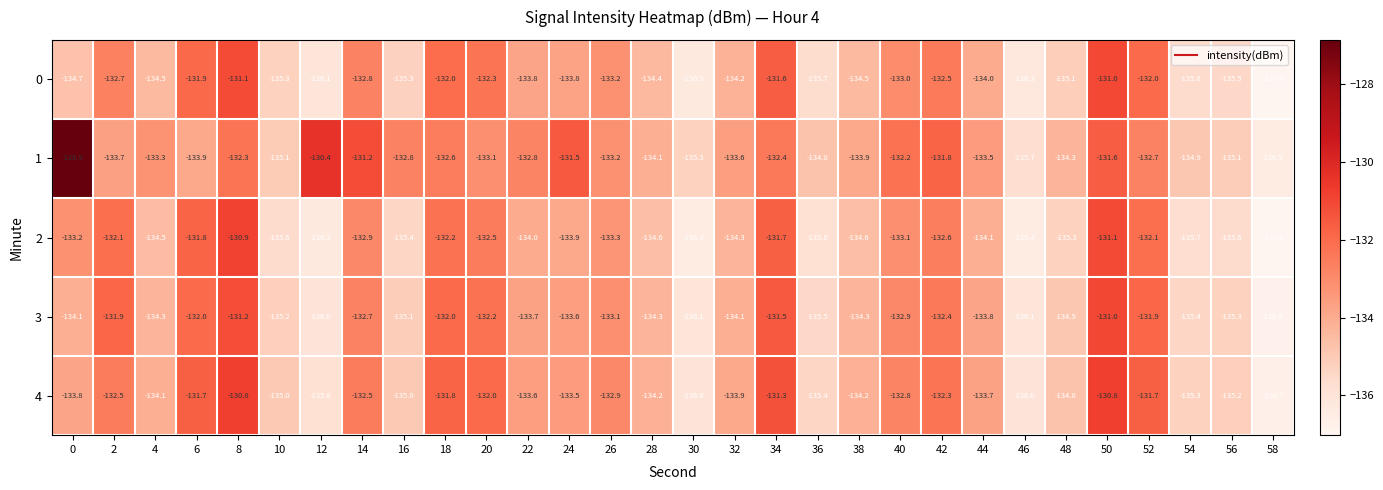

How many categories are shown in the chart?

30